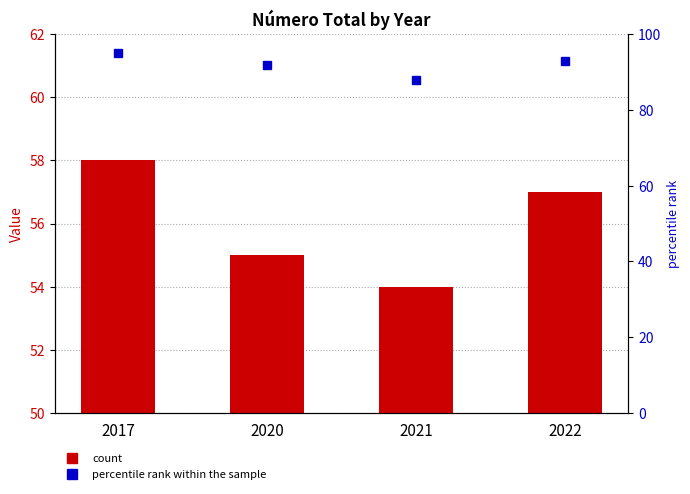

What is the difference between the second highest and second lowest values in the percentile rank within the sample series?

1